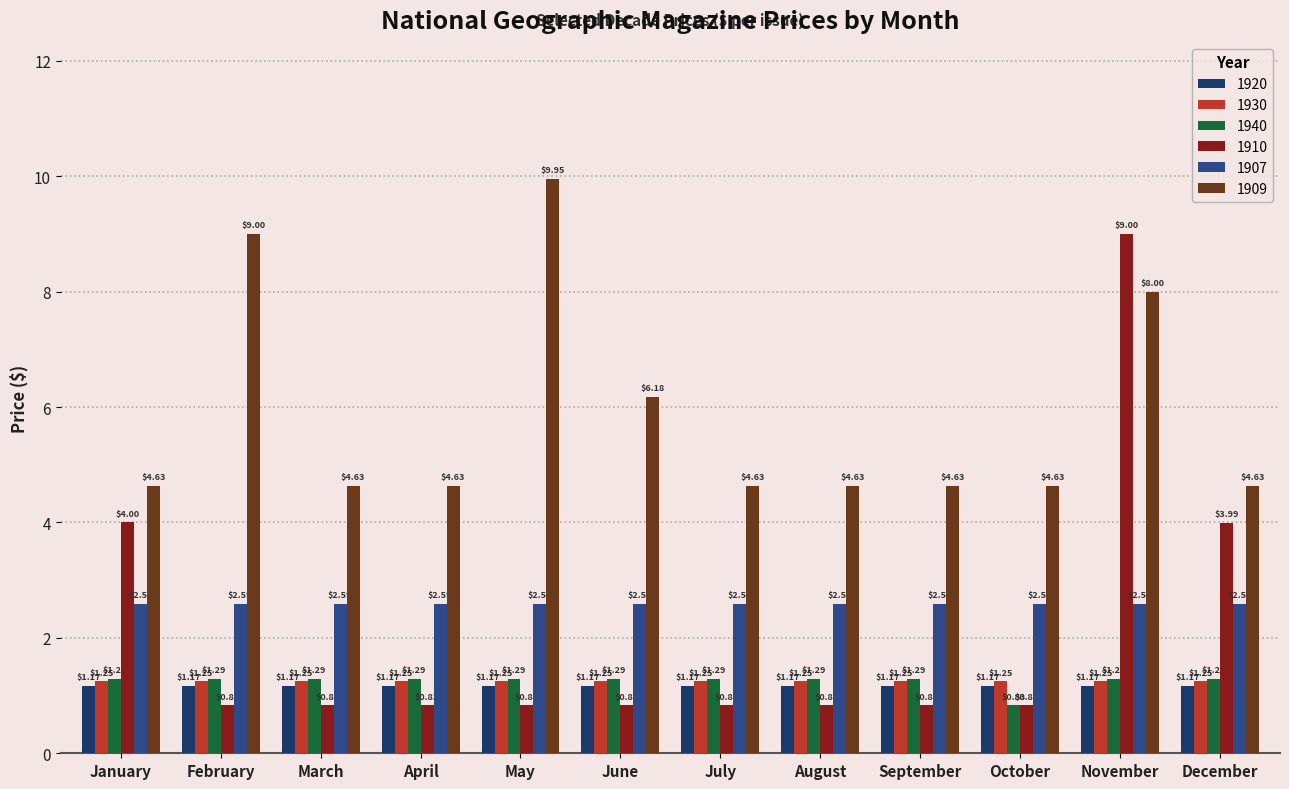

Rank the series by their maximum value, from lowest to highest.

1920, 1930, 1940, 1907, 1910, 1909